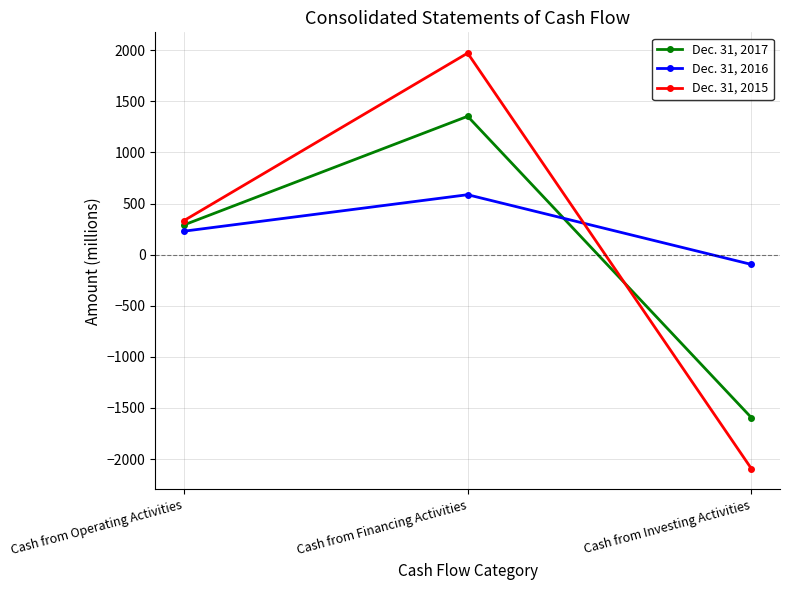

Is the value of Dec. 31, 2015 at Cash from Financing Activities greater than the value of Dec. 31, 2017 at Cash from Financing Activities?

Yes